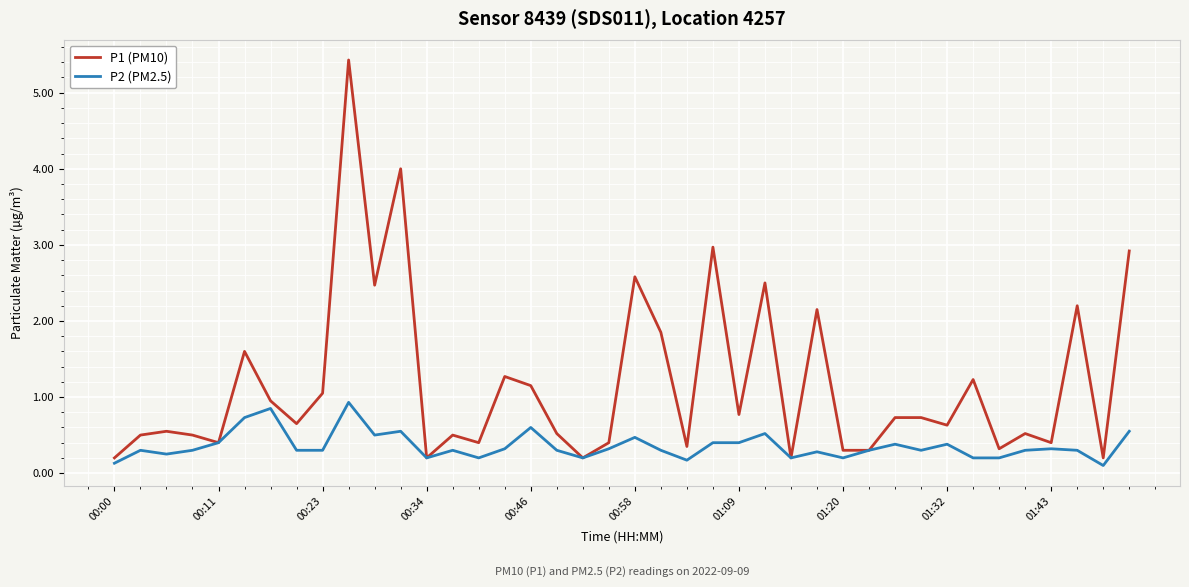

List the series in order of their peak value, lowest first.

P2 (PM2.5), P1 (PM10)